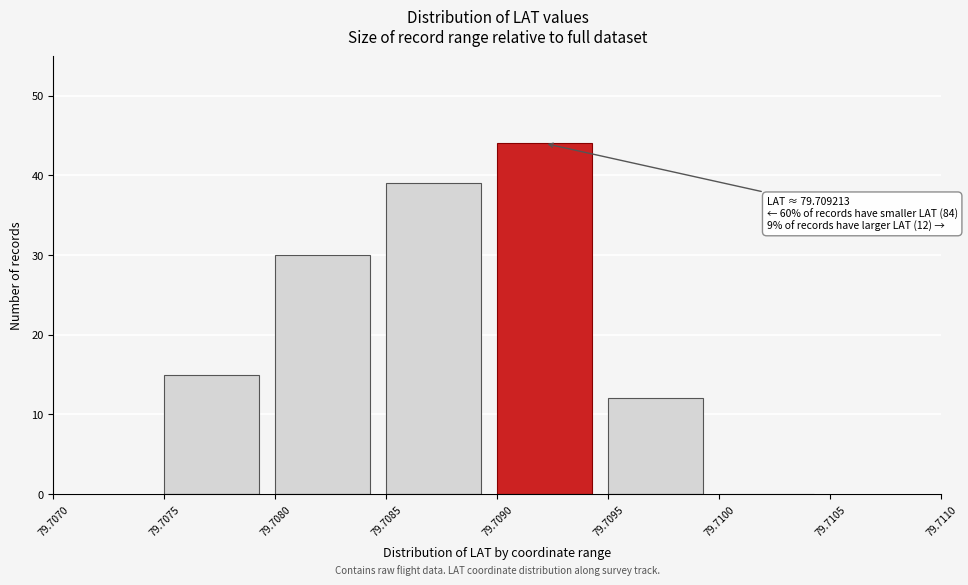

Which range on the x-axis has the tallest bar?

79.7090 to 79.7095